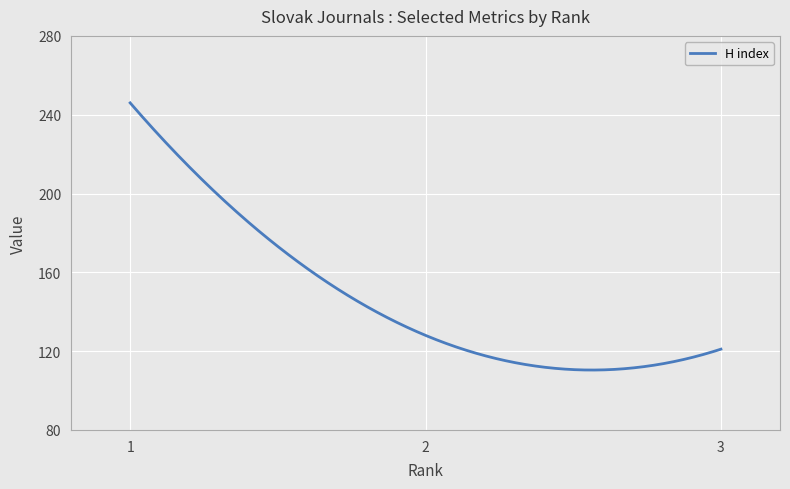

What is the greatest value displayed?

246.0